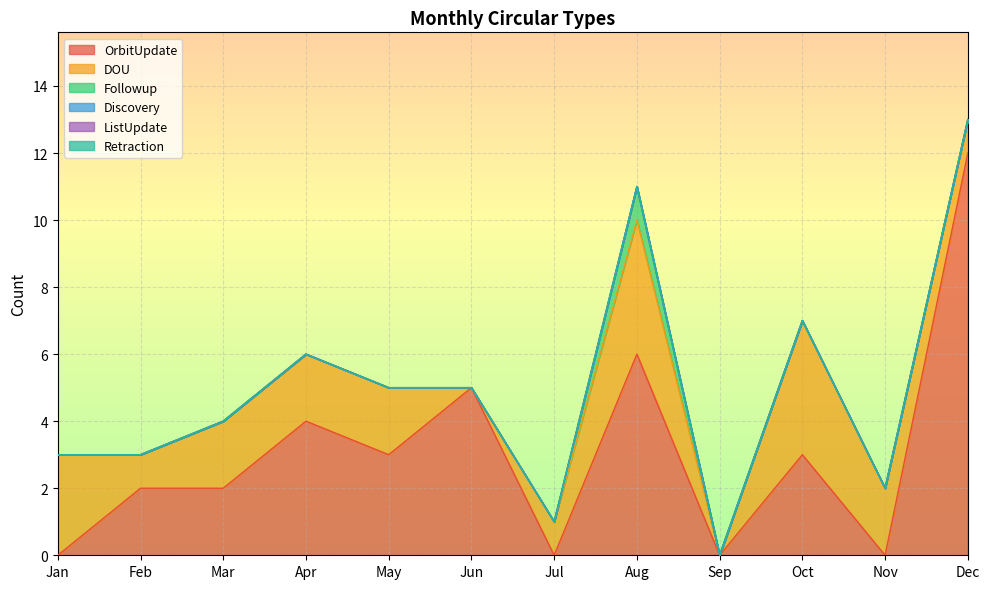

What is the difference between the highest and lowest values at Feb?

2